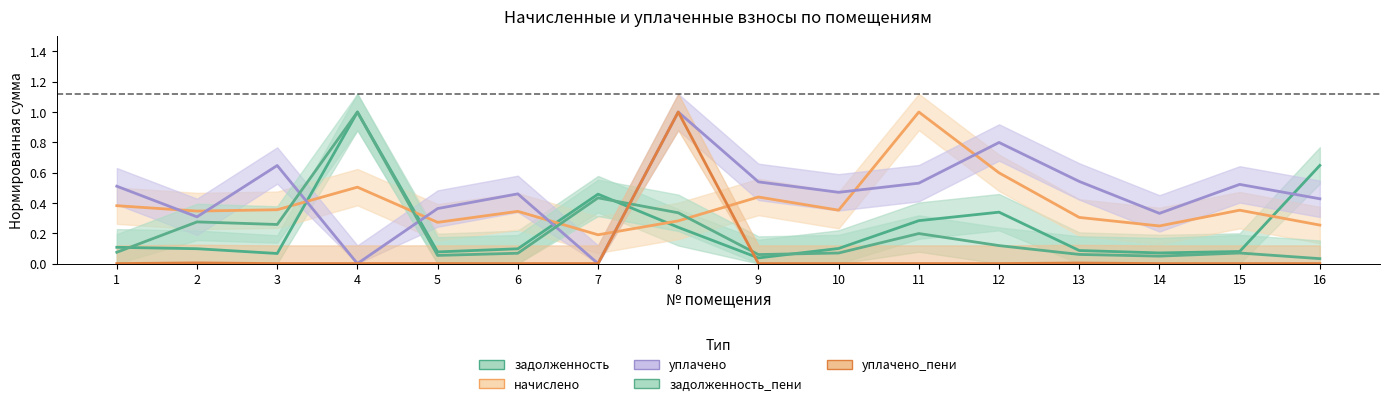

At how many categories does at least one series exceed 0?

16